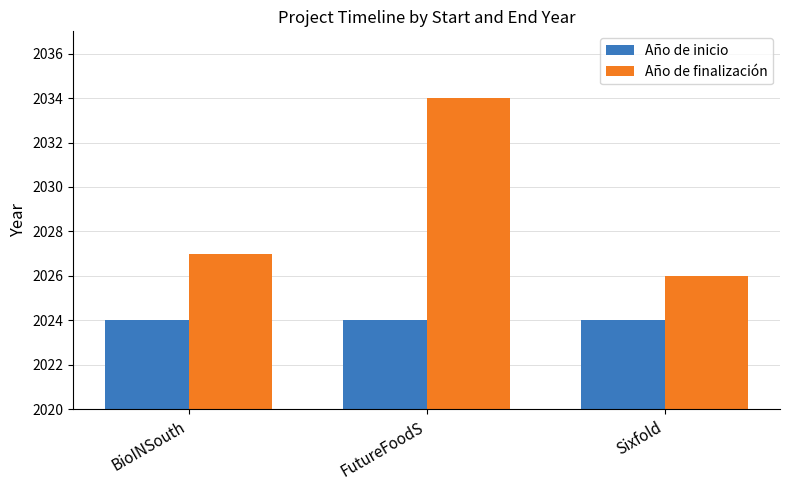

Which category has the highest value across all series?

FutureFoodS